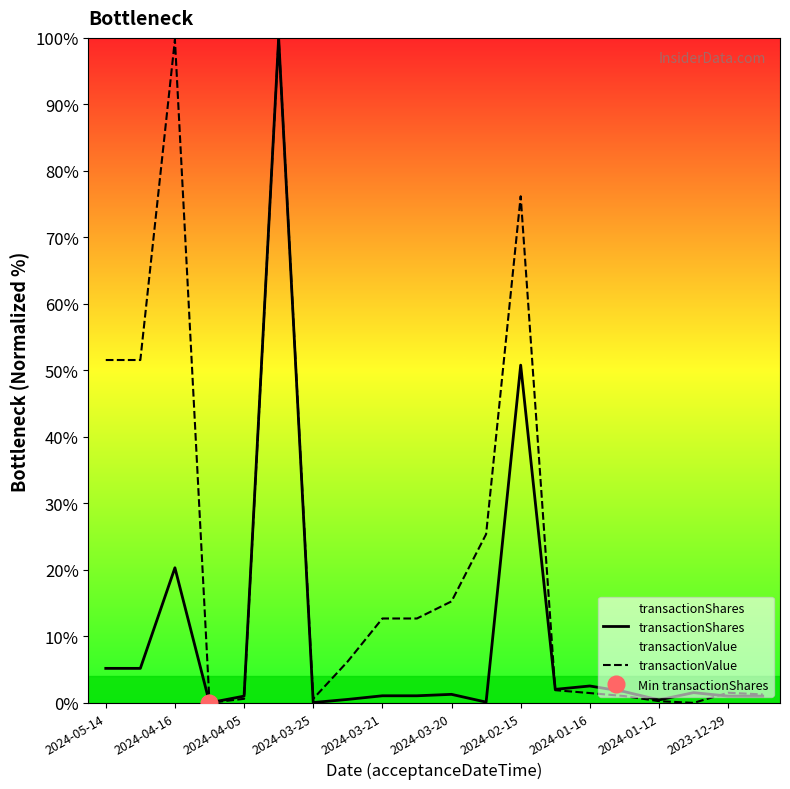

Which series ends up on top after the final intersection of transactionValue and transactionShares?

transactionValue